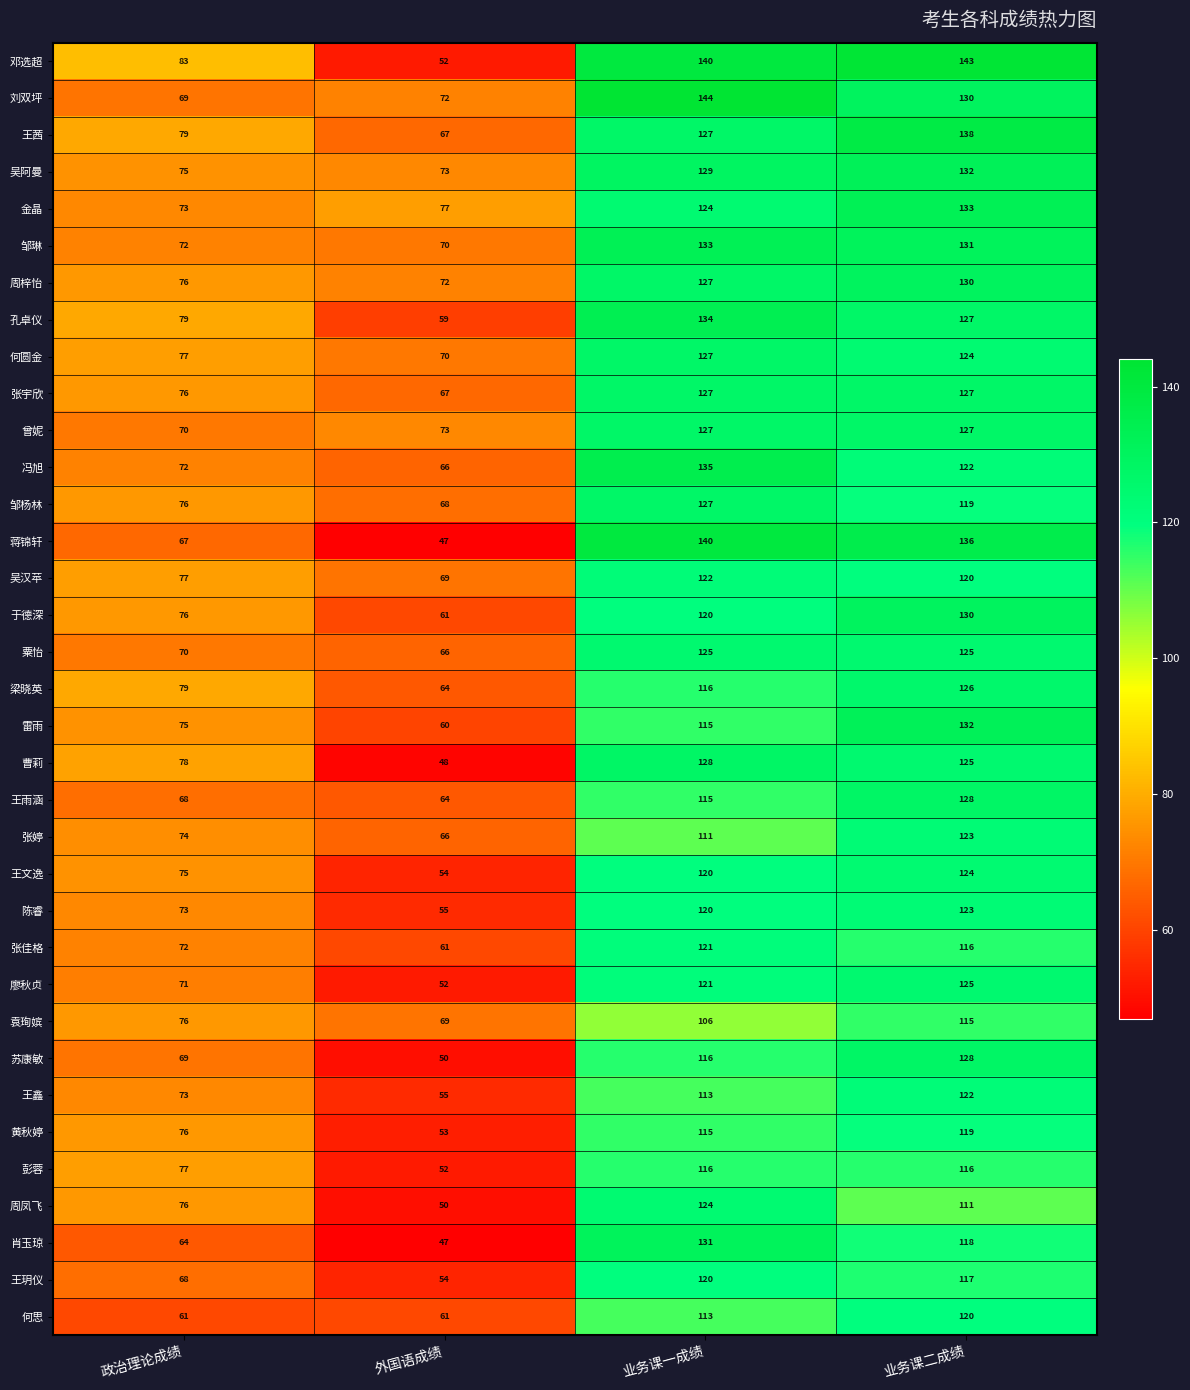

How many series are shown in this chart?

35